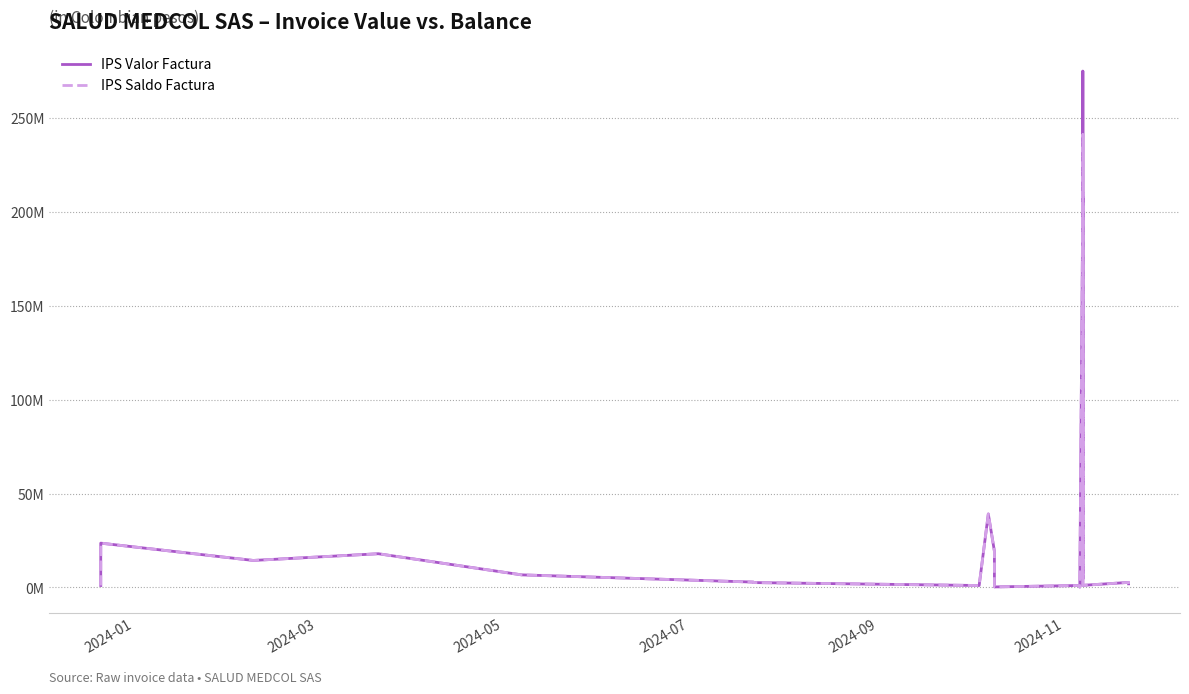

How many data points does each series have?

24